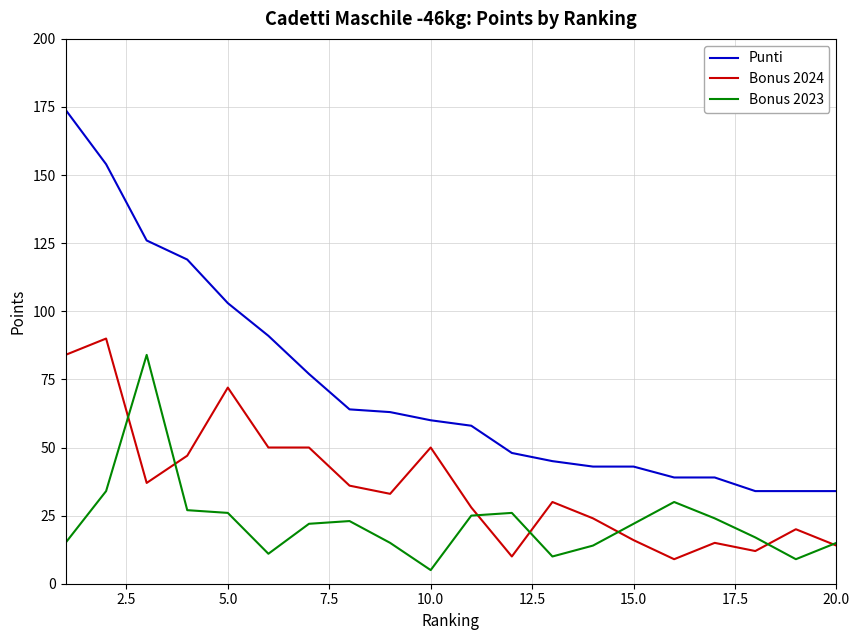

Which series has the widest spread of values?

Punti